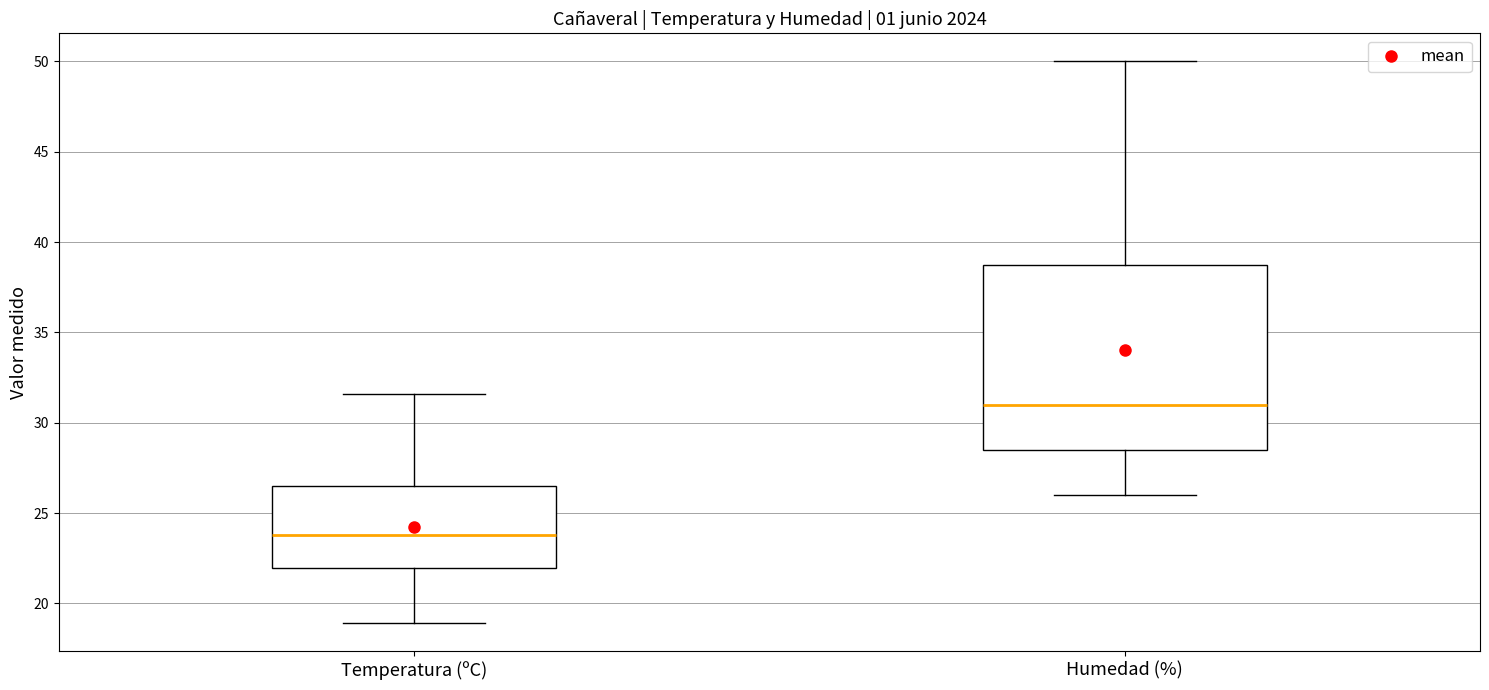

Which box is the tallest, from its lower edge to its upper edge?

Humedad (%)